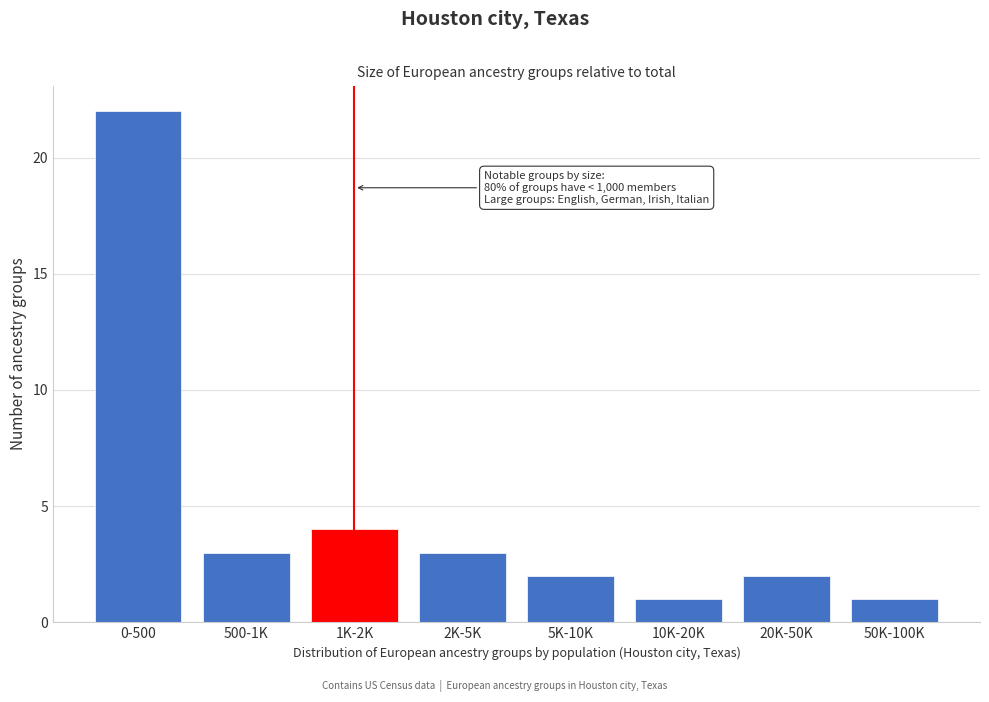

Reading right to left, list all the values displayed in this chart.

1	2	1	2	3	4	3	22